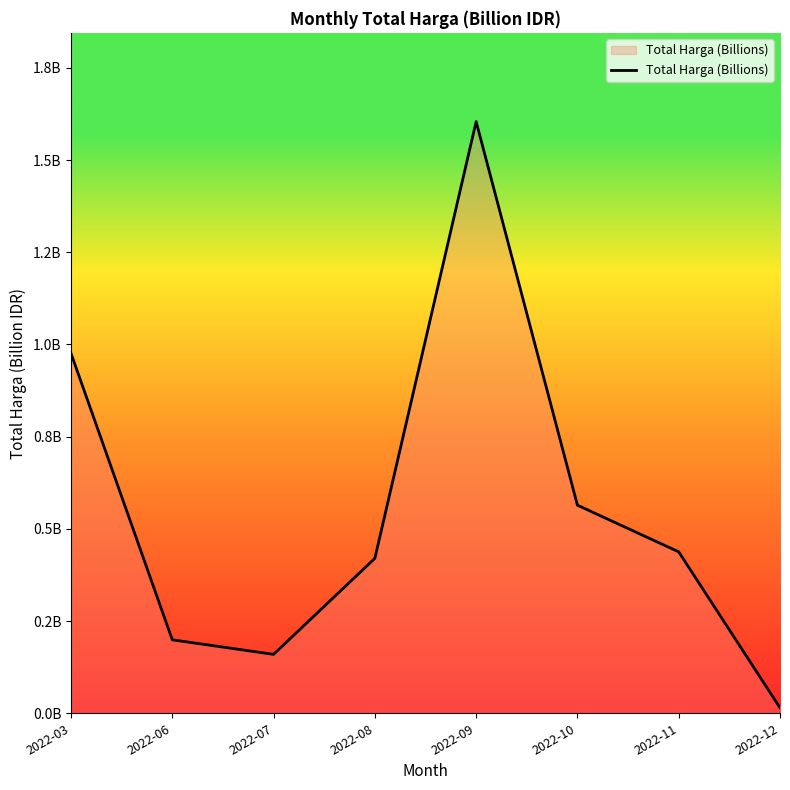

How many interior local valleys (lower than both neighbors) does the data have?

1